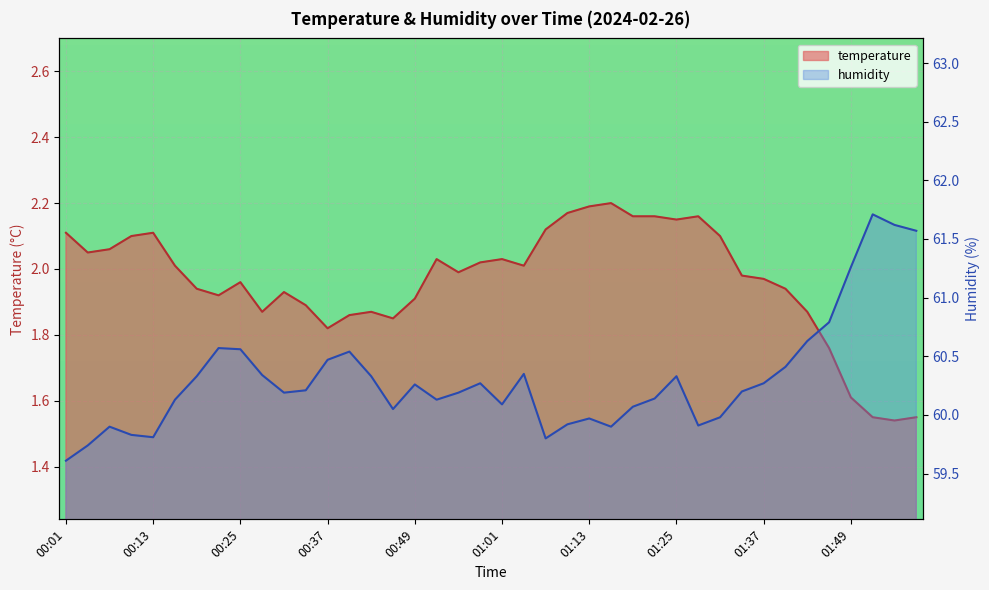

How many values in the humidity series exceed 60?

29